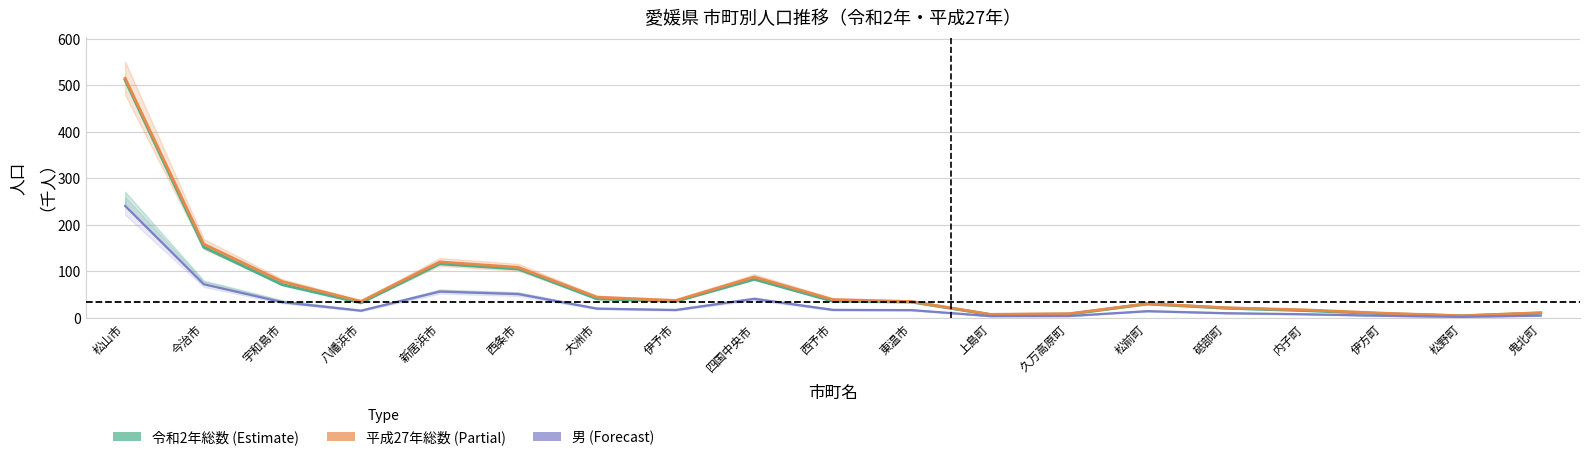

True or false: 令和2年総数 has a value of 82.8 at 四国中央市.

True